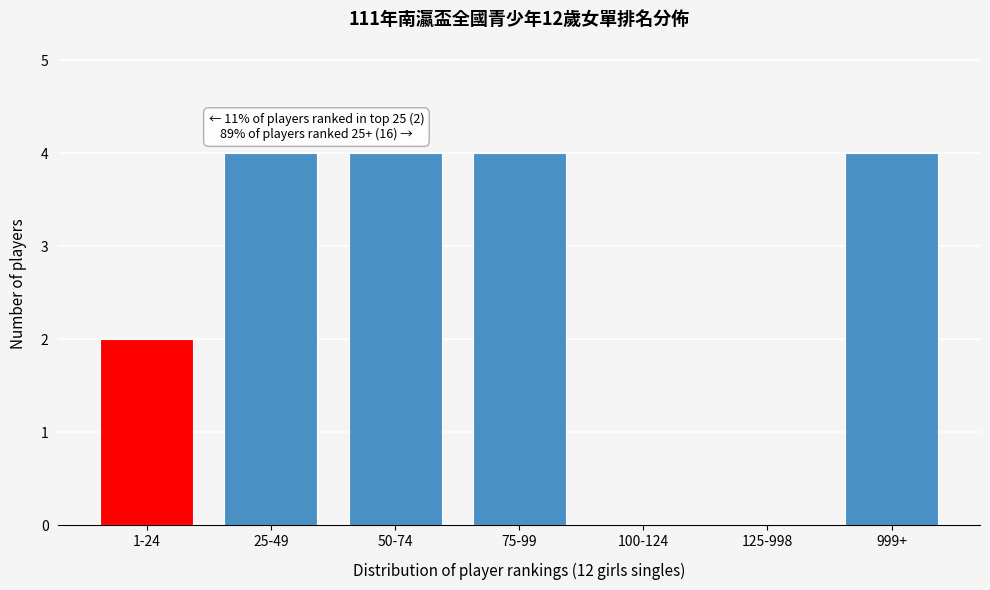

Reading right to left, transcribe all the data shown in this chart.

999+=4	125-998=0	100-124=0	75-99=4	50-74=4	25-49=4	1-24=2